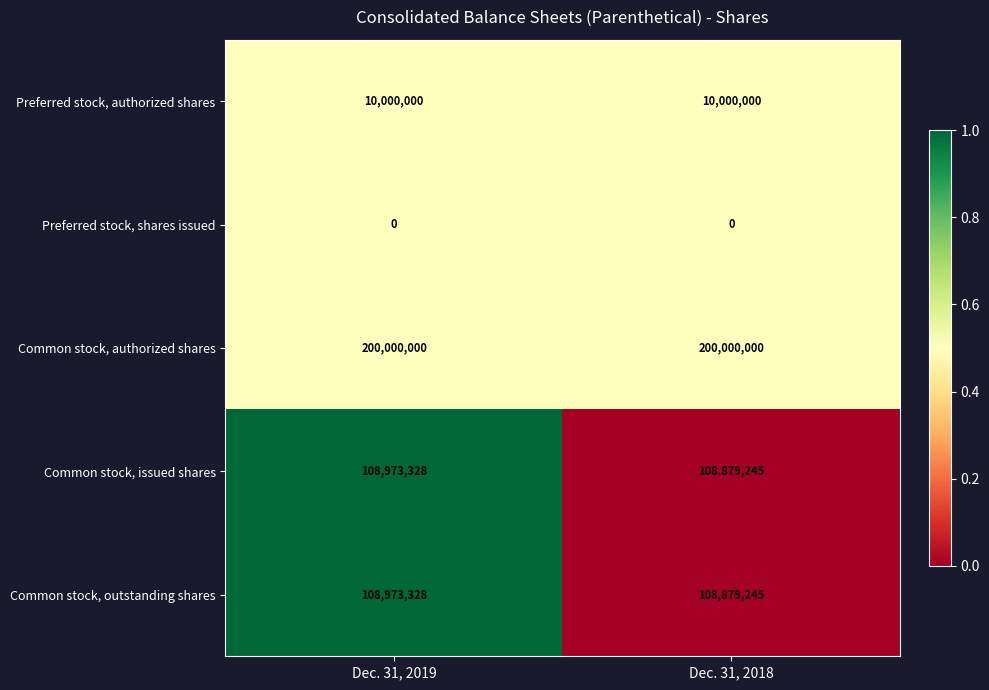

Which series has the largest total across all categories?

Common stock, authorized shares